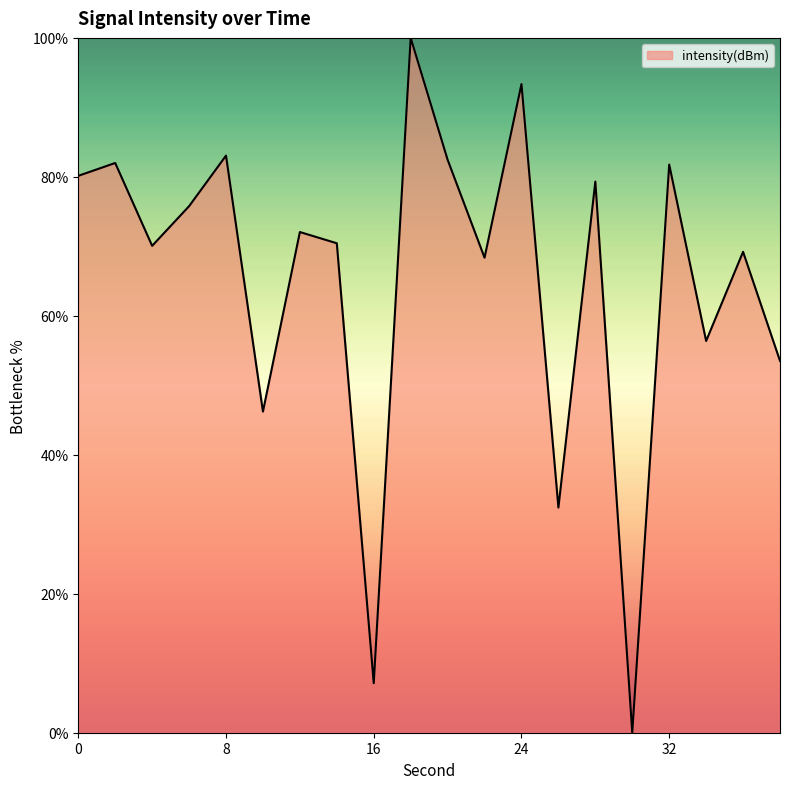

What is the greatest value displayed?

100.0